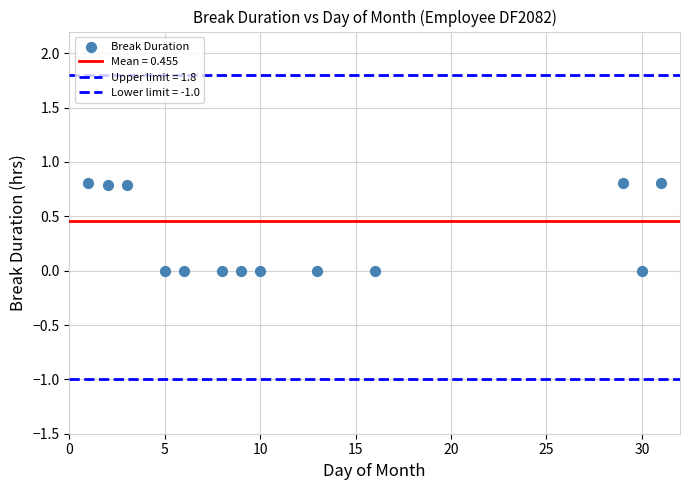

How many data points are displayed?

13